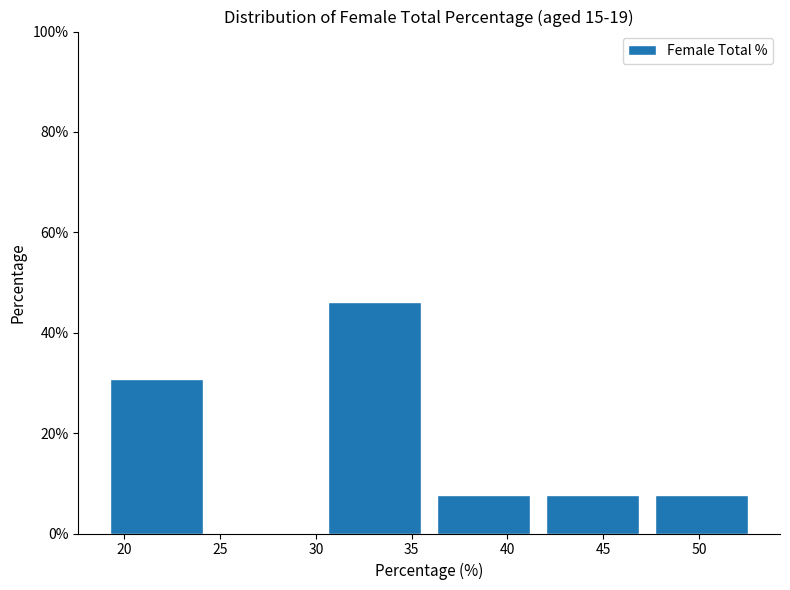

Reading left to right, list every bar in this chart as the range it spans on the x-axis followed by its height. Neither the bar edges nor the heights are printed on the chart, so give them approximately, as read against the axes.

19.0 to 24.5: 30
24.5 to 30.0: 0
30.0 to 36.0: 46
36.0 to 41.5: 8
41.5 to 47.5: 8
47.5 to 53.0: 8